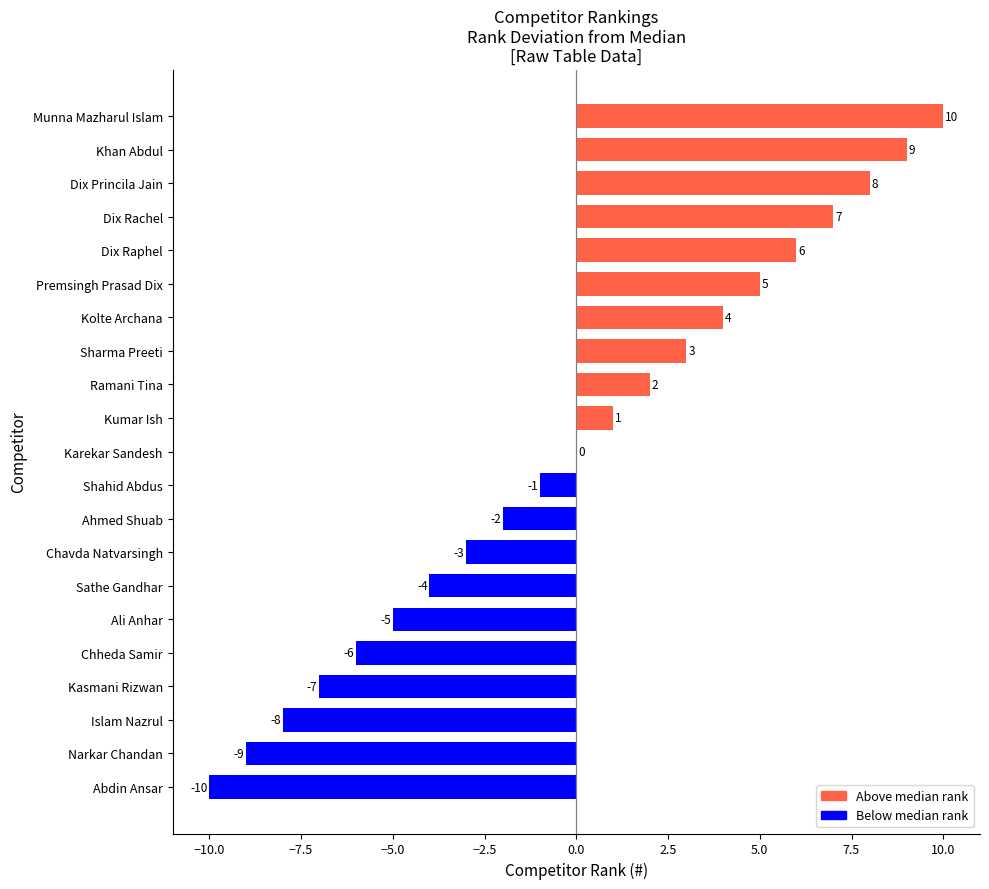

The chart shows a value of 15 at Khan Abdul. True or false?

False